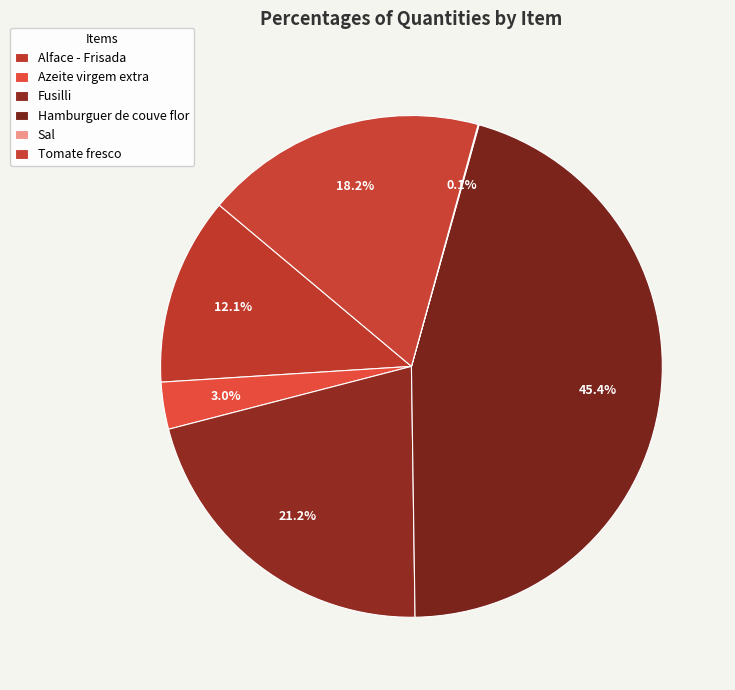

What is the change in value from Azeite virgem extra to Hamburguer de couve flor?

+140.0